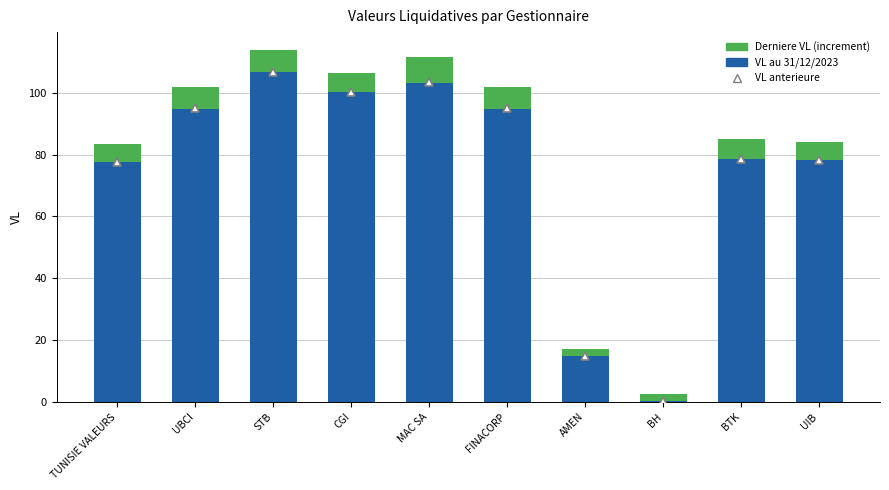

What is the sum of the VL anterieure values at MAC SA and STB?

210.1